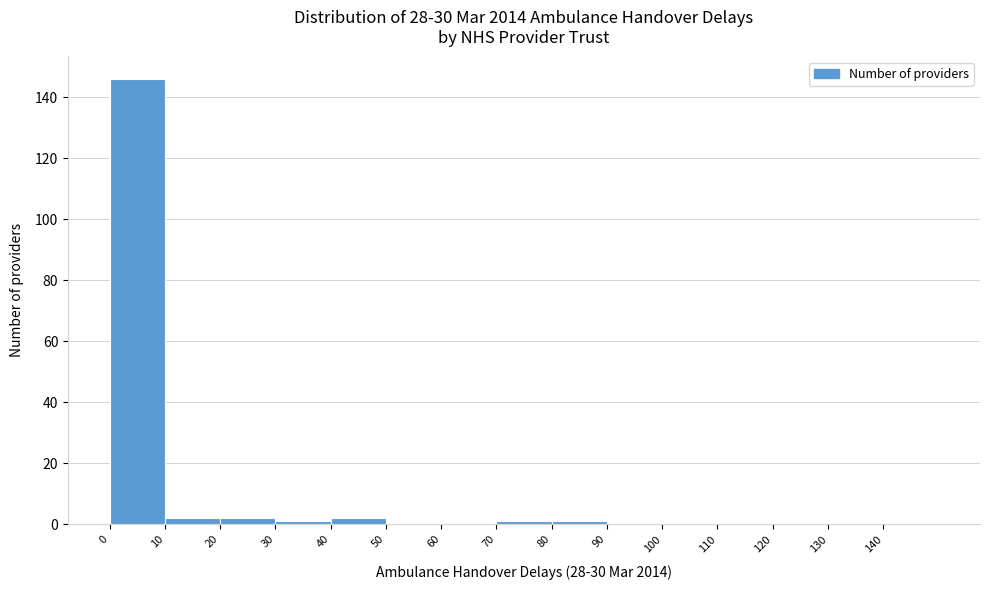

Reading left to right, list every bar in this chart as the range it spans on the x-axis followed by its height. The values are not printed on the chart, so give them approximately, as read against the axis.

0 to 10: 146
10 to 20: 2
20 to 30: 2
30 to 40: under 2
40 to 50: 2
50 to 60: 0
60 to 70: 0
70 to 80: under 2
80 to 90: under 2
90 to 100: 0
100 to 110: 0
110 to 120: 0
120 to 130: 0
130 to 140: 0
140 to 150: 0